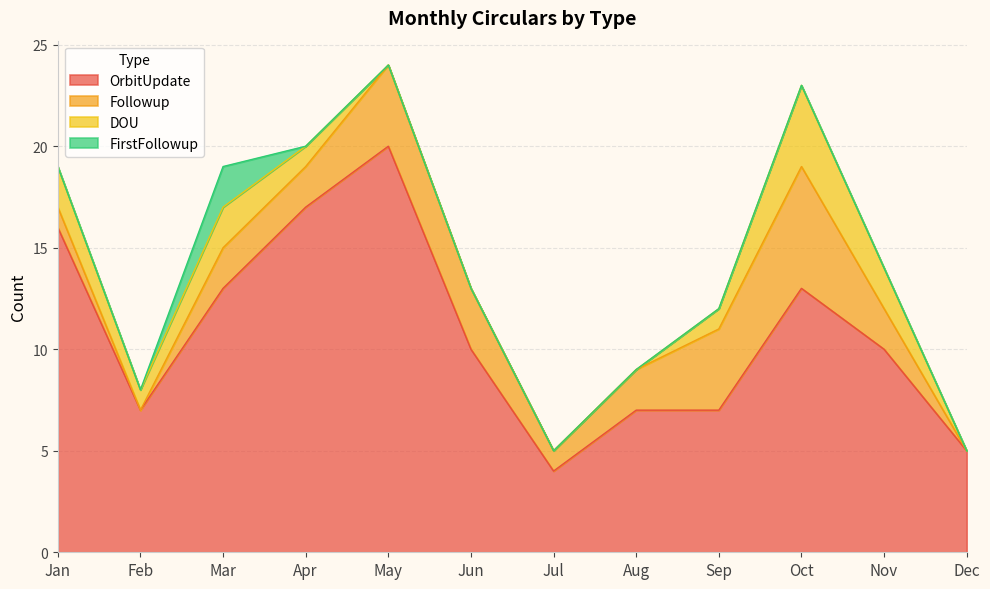

What is the value of the Followup point at the 9th from the left?

4